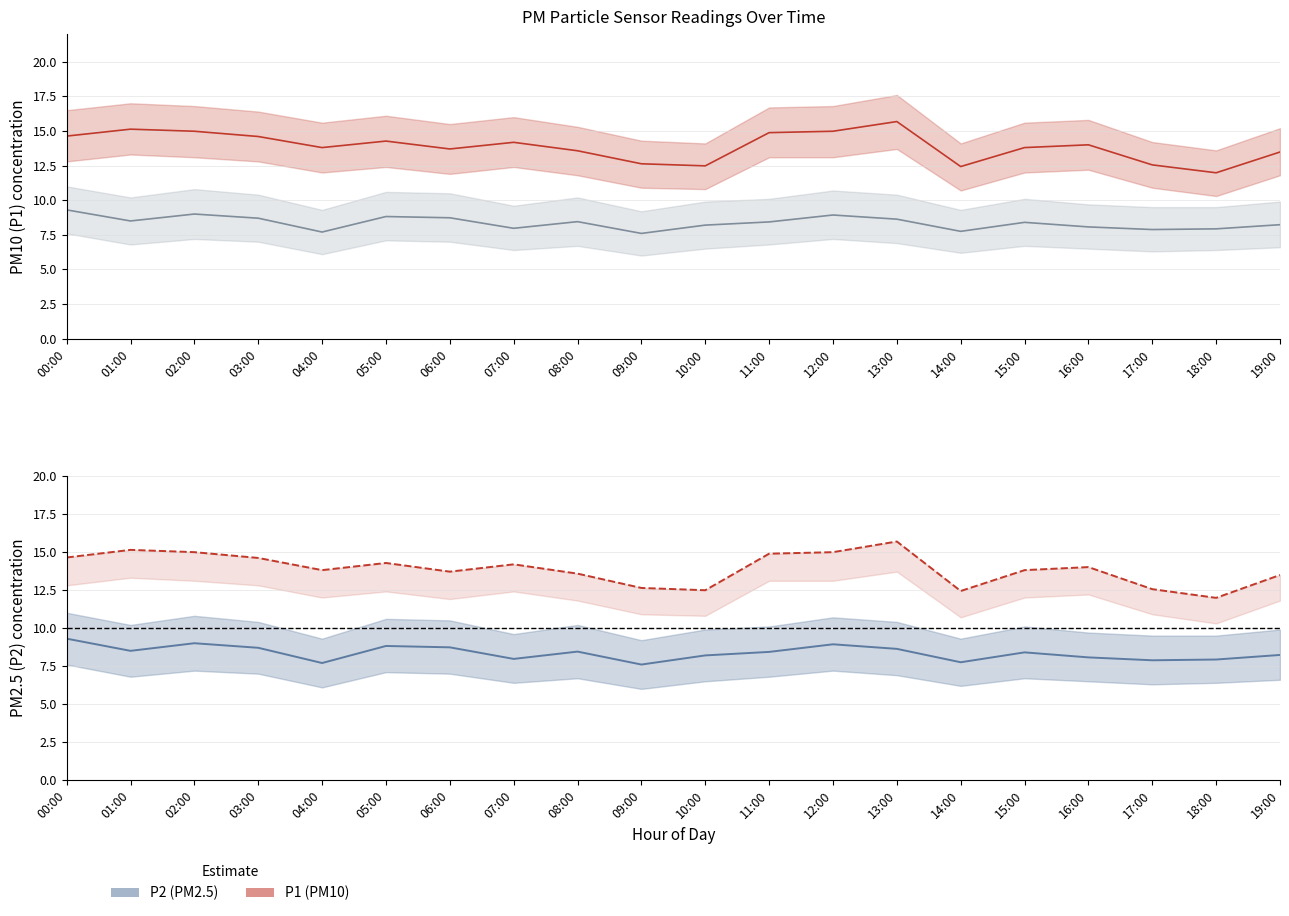

What is the lowest value of the P2 estimate series?

7.6